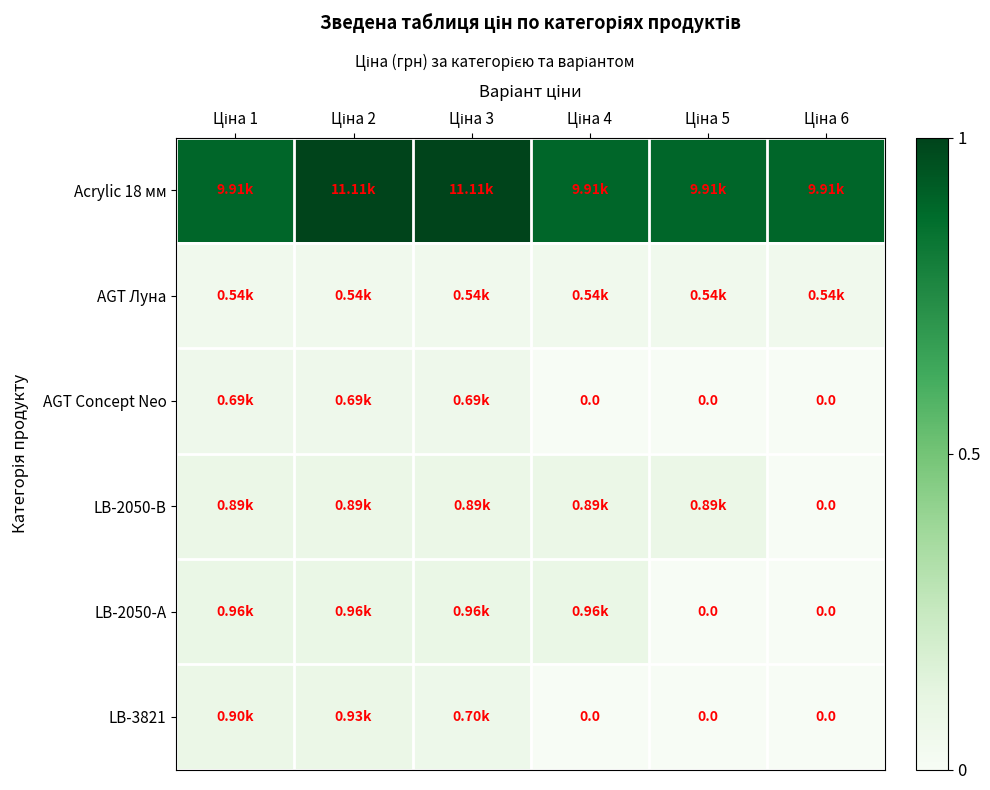

What is the difference between the maximum and minimum values in the LB-2050-А series?

0.1